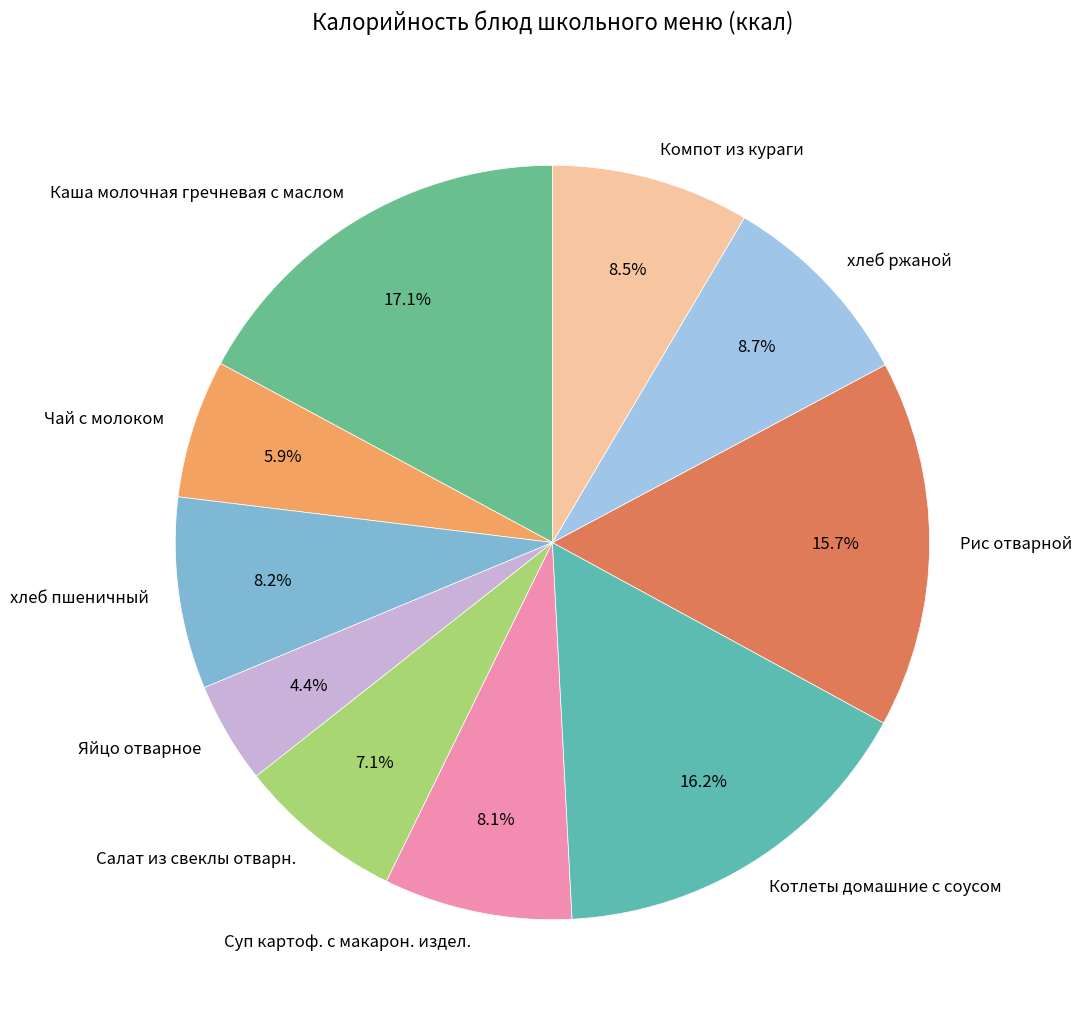

How many slices are in this pie chart?

10